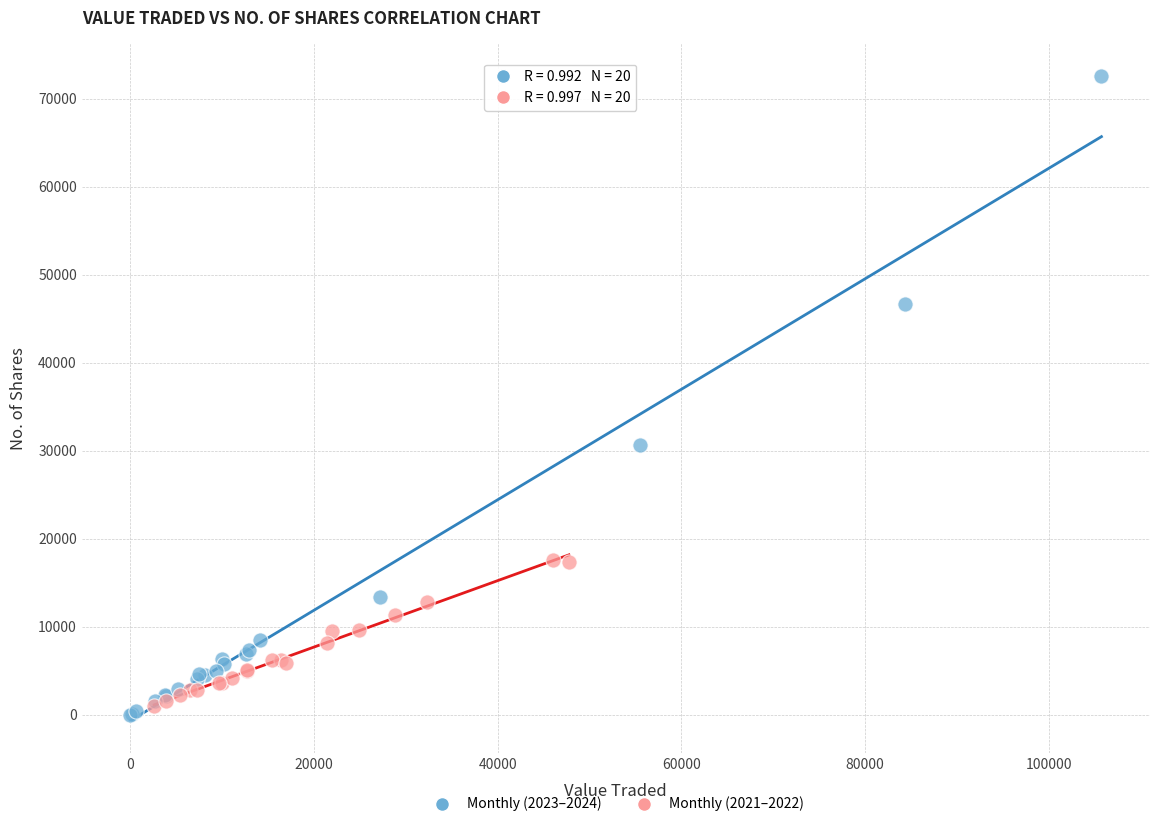

Which series contains the highest Y value?

Monthly (2023–2024)